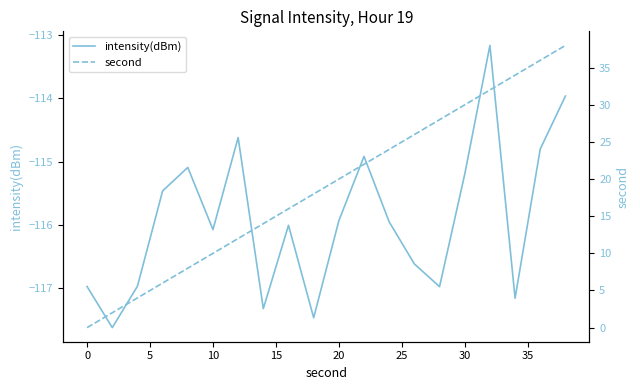

At how many categories does at least one series exceed -55?

20